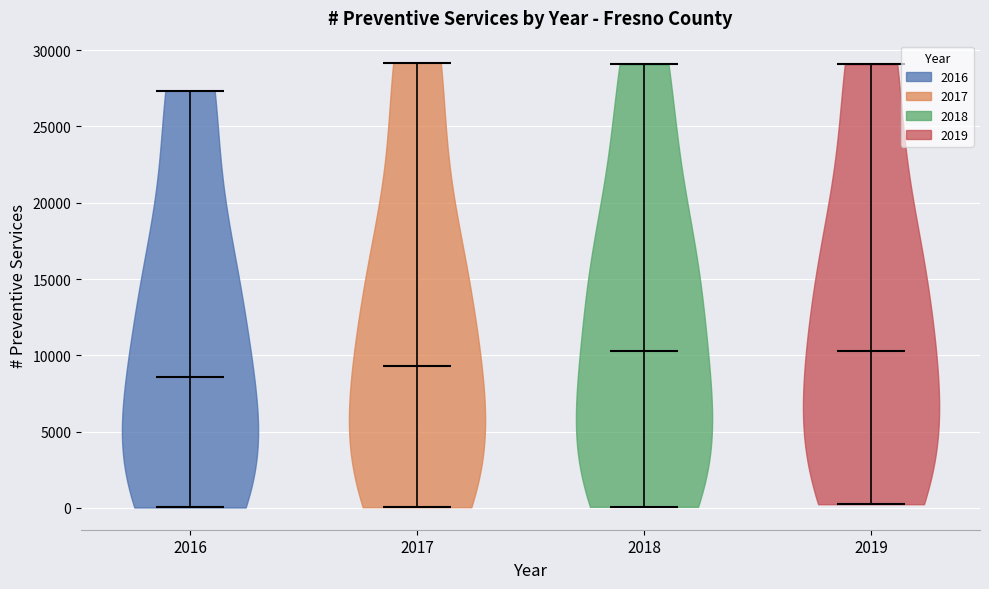

What is the highest point the violin at x = 2016 reaches on the y-axis? The values are not printed on the chart, so give them approximately, as read against the axis.

27500